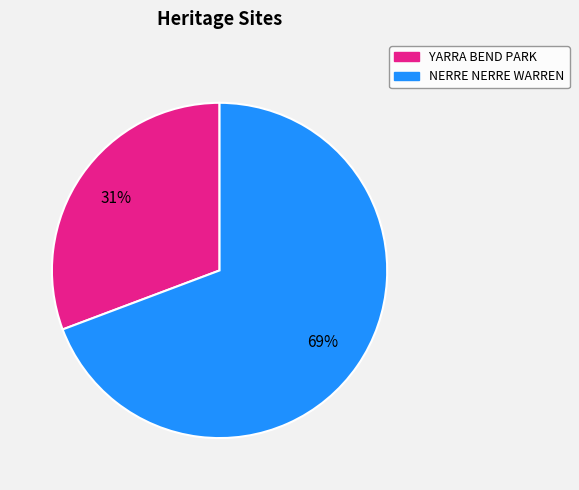

True or false: NERRE NERRE WARREN accounts for 69% of the total.

True